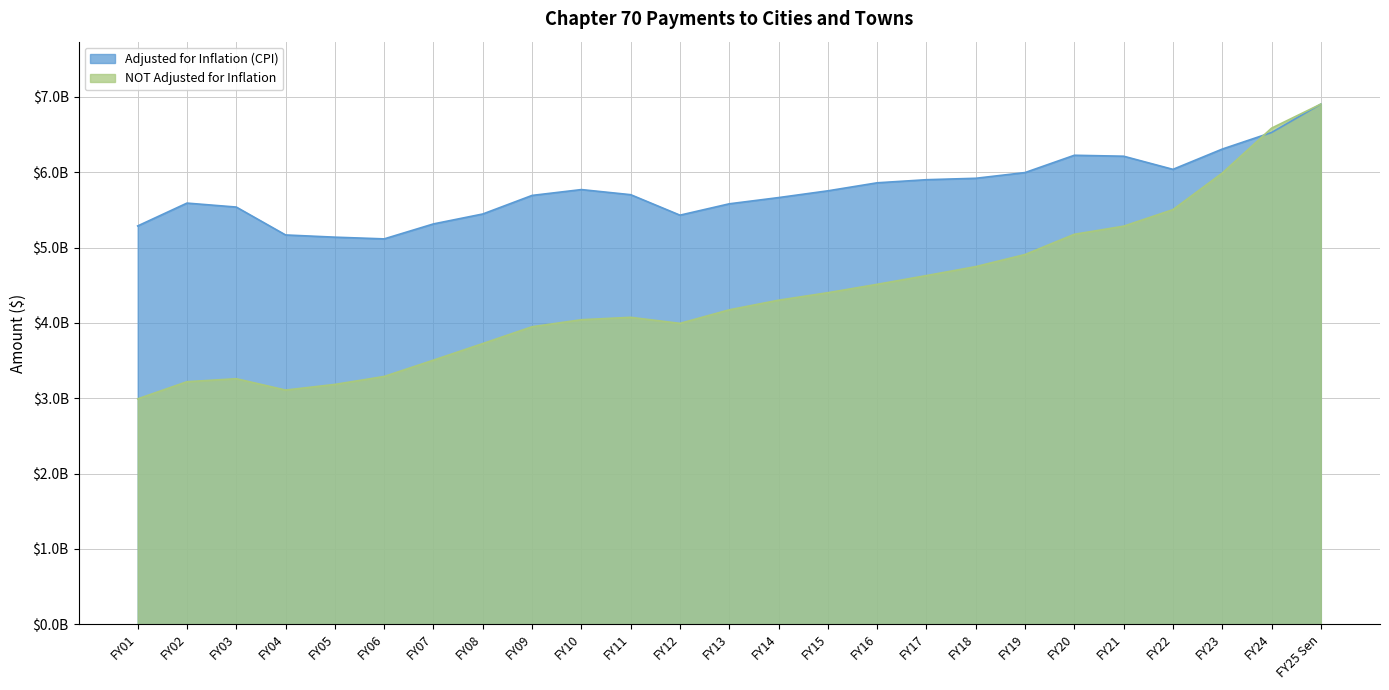

Reading left to right, list all the values displayed in this chart.

Adjusted for Inflation (CPI): 5.3	5.6	5.5	5.2	5.1	5.1	5.3	5.4	5.7	5.8	5.7	5.4	5.6	5.7	5.8	5.9	5.9	5.9	6.0	6.2	6.2	6.0	6.3	6.5	6.9
NOT Adjusted for Inflation: 3.0	3.2	3.3	3.1	3.2	3.3	3.5	3.7	3.9	4.0	4.1	4.0	4.2	4.3	4.4	4.5	4.6	4.7	4.9	5.2	5.3	5.5	6.0	6.6	6.9